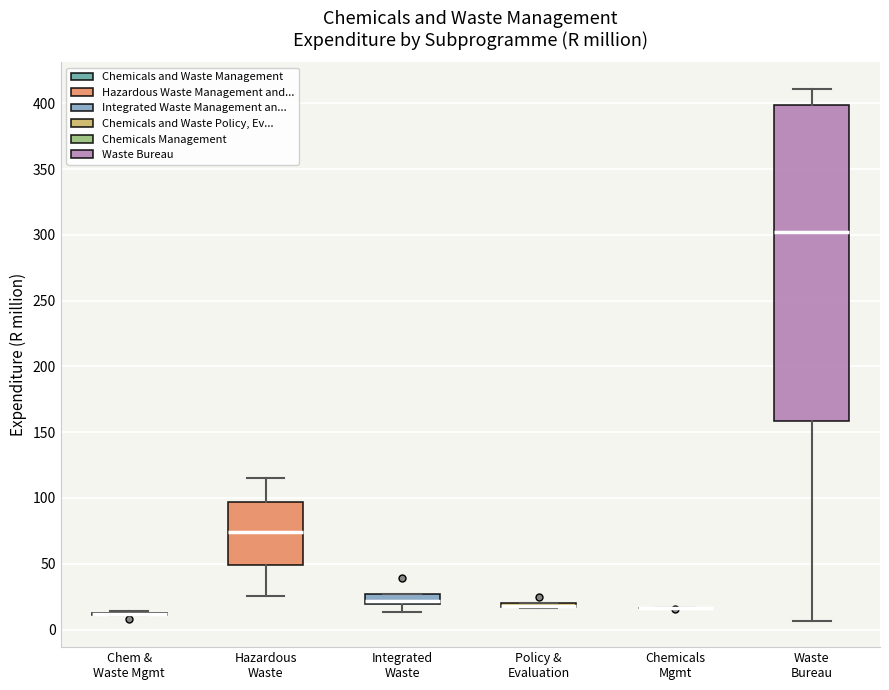

Where is the upper edge of the box for Policy & Evaluation on the y-axis? The values are not printed on the chart, so give them approximately, as read against the axis.

20